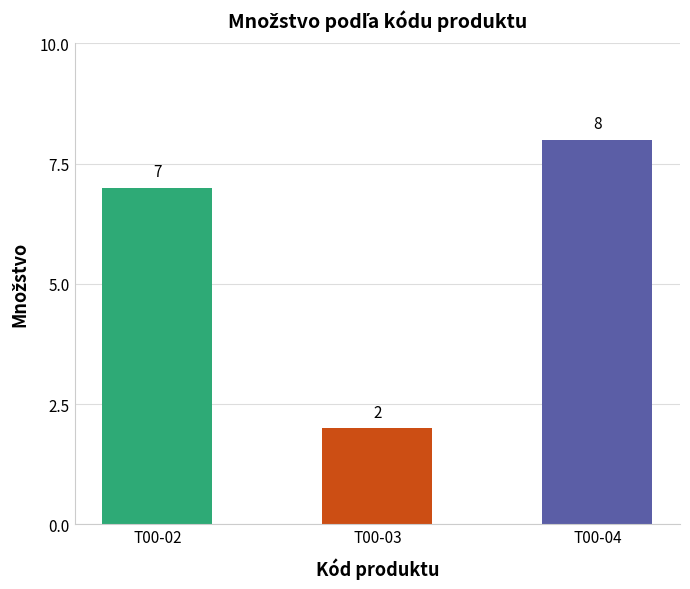

Approximately how many times larger is the value at T00-02 compared to T00-04?

0.9